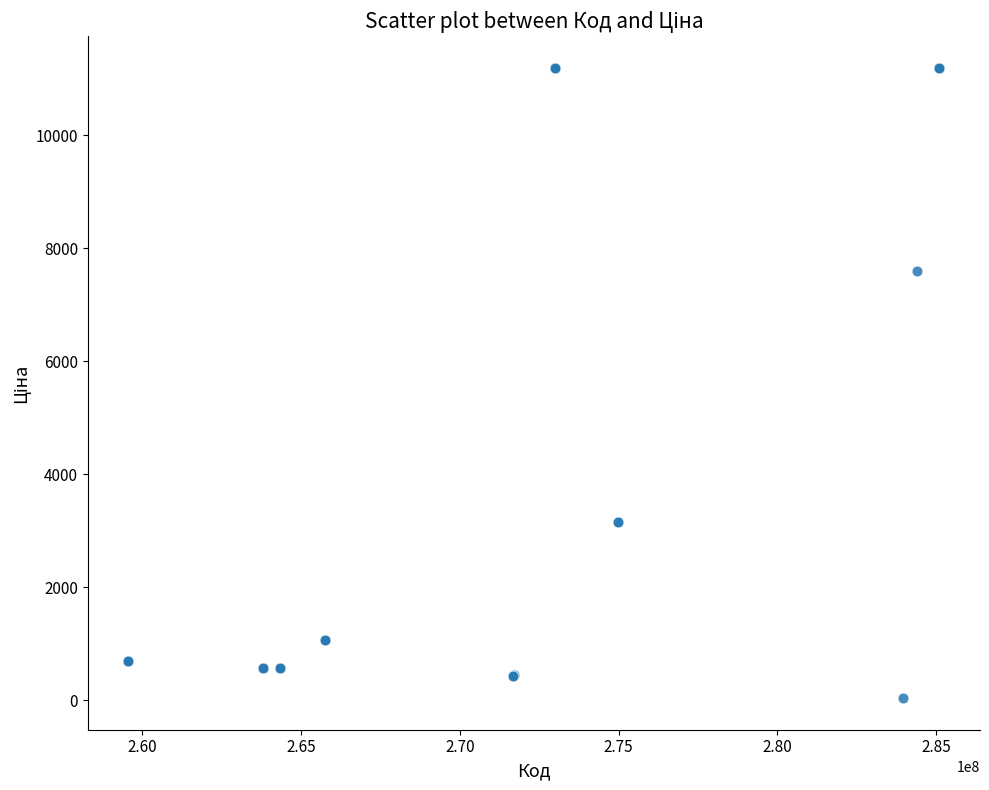

What Y value in the scatter plot is closest to 5610?

7596.5